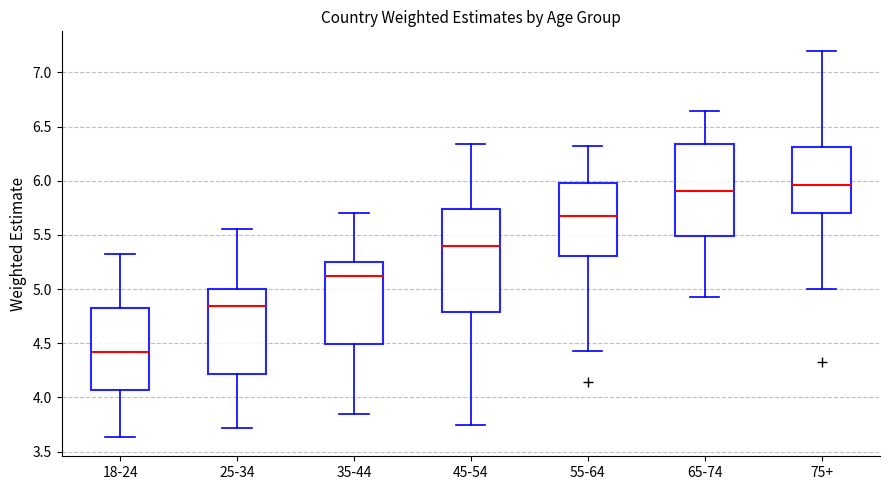

Reading left to right, transcribe this box plot: for each box, give where its median line is, the range the box spans, and where its two whiskers end, as read against the y-axis. The values are not printed on the chart, so give them approximately, as read against the axis.

18-24: median 4.40, box 4.05 to 4.80, whiskers 3.65 to 5.30
25-34: median 4.85, box 4.20 to 5.00, whiskers 3.70 to 5.55
35-44: median 5.10, box 4.50 to 5.25, whiskers 3.85 to 5.70
45-54: median 5.40, box 4.80 to 5.75, whiskers 3.75 to 6.35
55-64: median 5.70, box 5.30 to 6.00, whiskers 4.45 to 6.30
65-74: median 5.90, box 5.50 to 6.35, whiskers 4.90 to 6.65
75+: median 5.95, box 5.70 to 6.30, whiskers 5.00 to 7.20